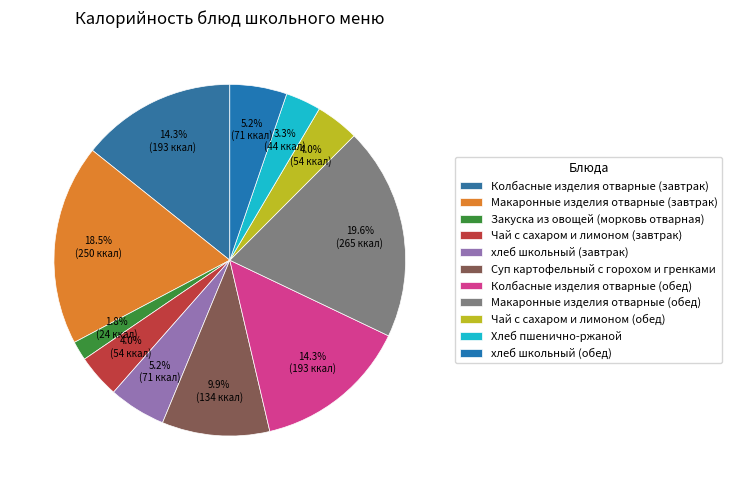

Count the number of slices in the pie.

11